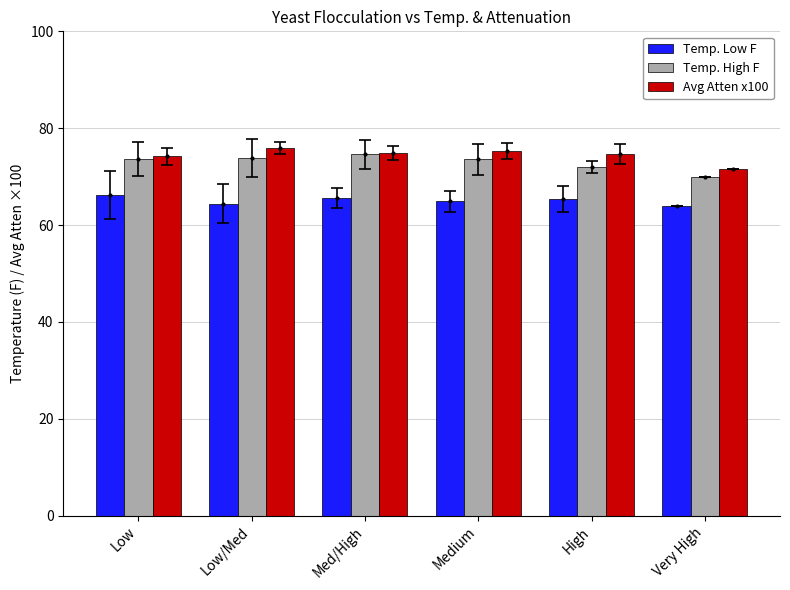

What is the sum of the Temp. High F values at High and Med/High?

146.6